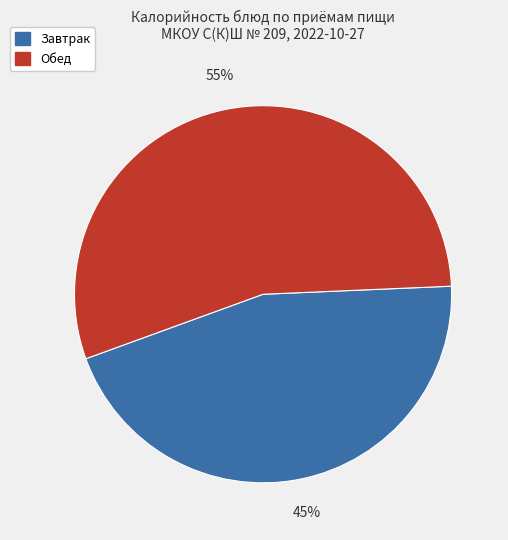

To the nearest percent, what is the difference between the largest and smallest slice percentages?

10%